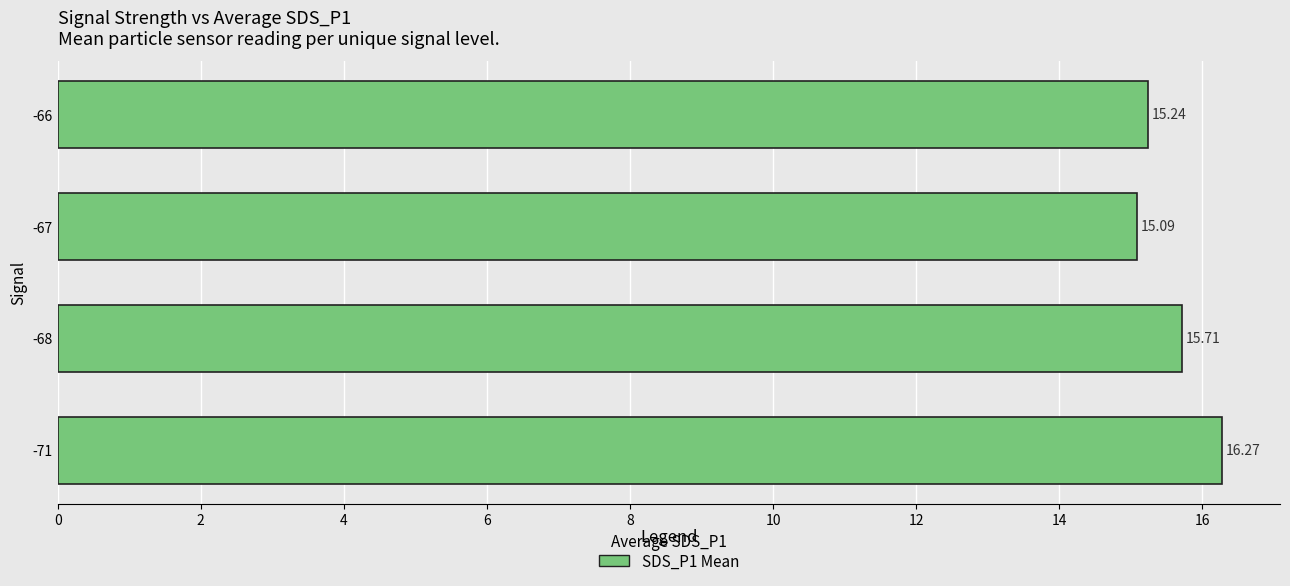

Rank the categories by value from lowest to highest.

-67, -66, -68, -71